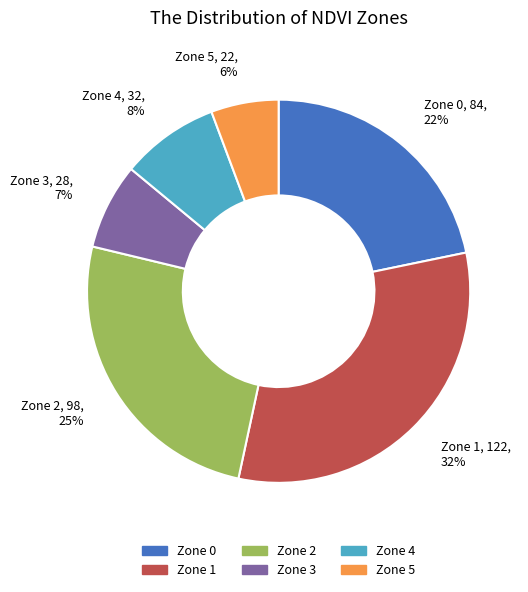

How many segments does this pie chart have?

6